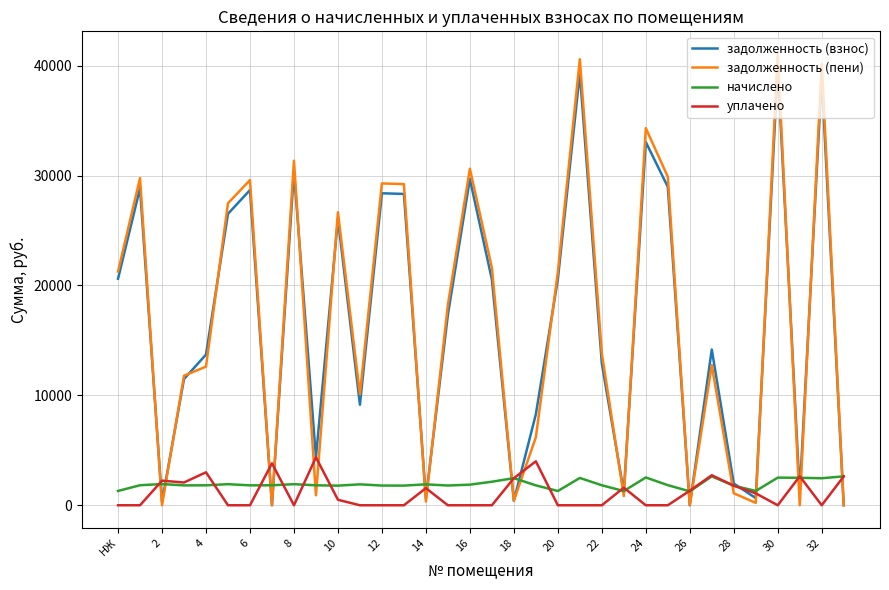

Rank the series by their maximum value, from lowest to highest.

начислено, уплачено, задолженность (взнос), задолженность (пени)